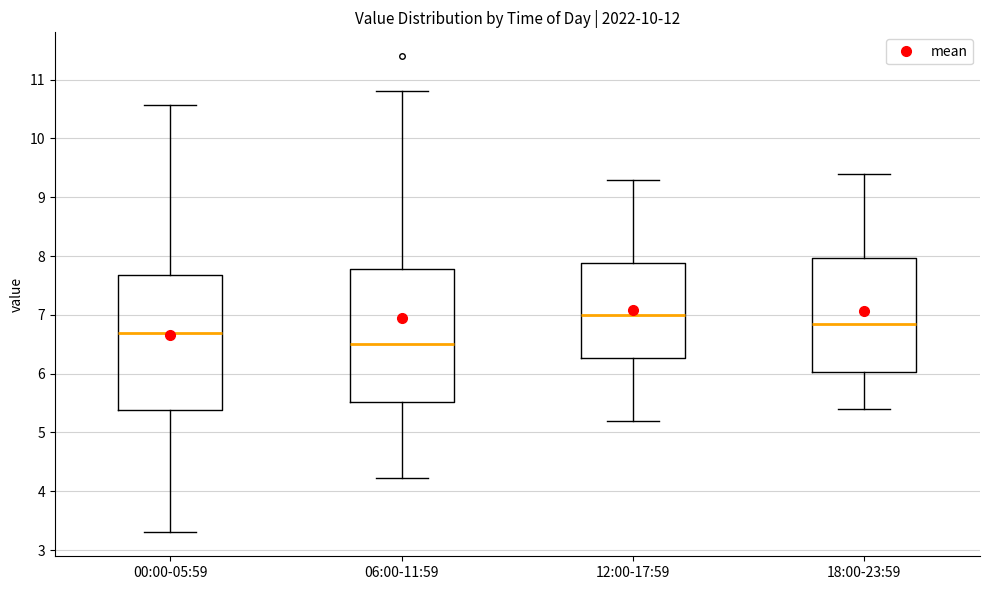

Reading left to right, read every box against the y-axis: the position of its median line, the range the box covers, and the ends of its whiskers. The values are not printed on the chart, so give them approximately, as read against the axis.

00:00-05:59: median 6.7, box 5.4 to 7.7, whiskers 3.3 to 10.6
06:00-11:59: median 6.5, box 5.5 to 7.8, whiskers 4.2 to 10.8
12:00-17:59: median 7.0, box 6.3 to 7.9, whiskers 5.2 to 9.3
18:00-23:59: median 6.9, box 6.0 to 8.0, whiskers 5.4 to 9.4